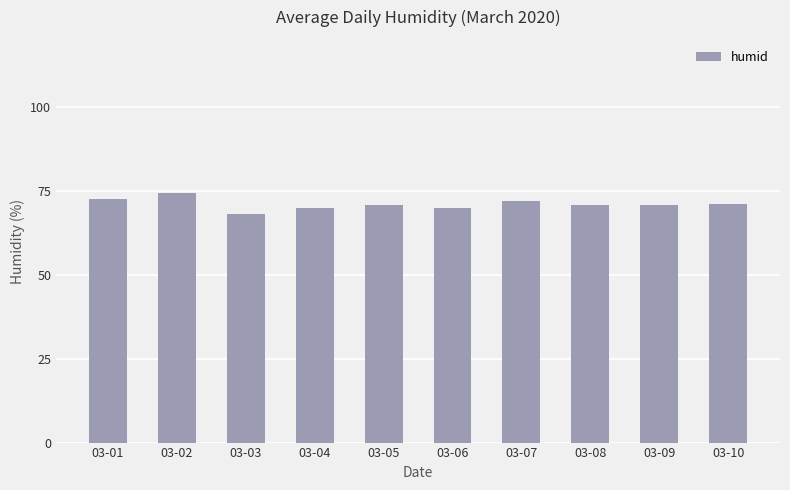

Which label corresponds to the smallest value in the chart?

03-03